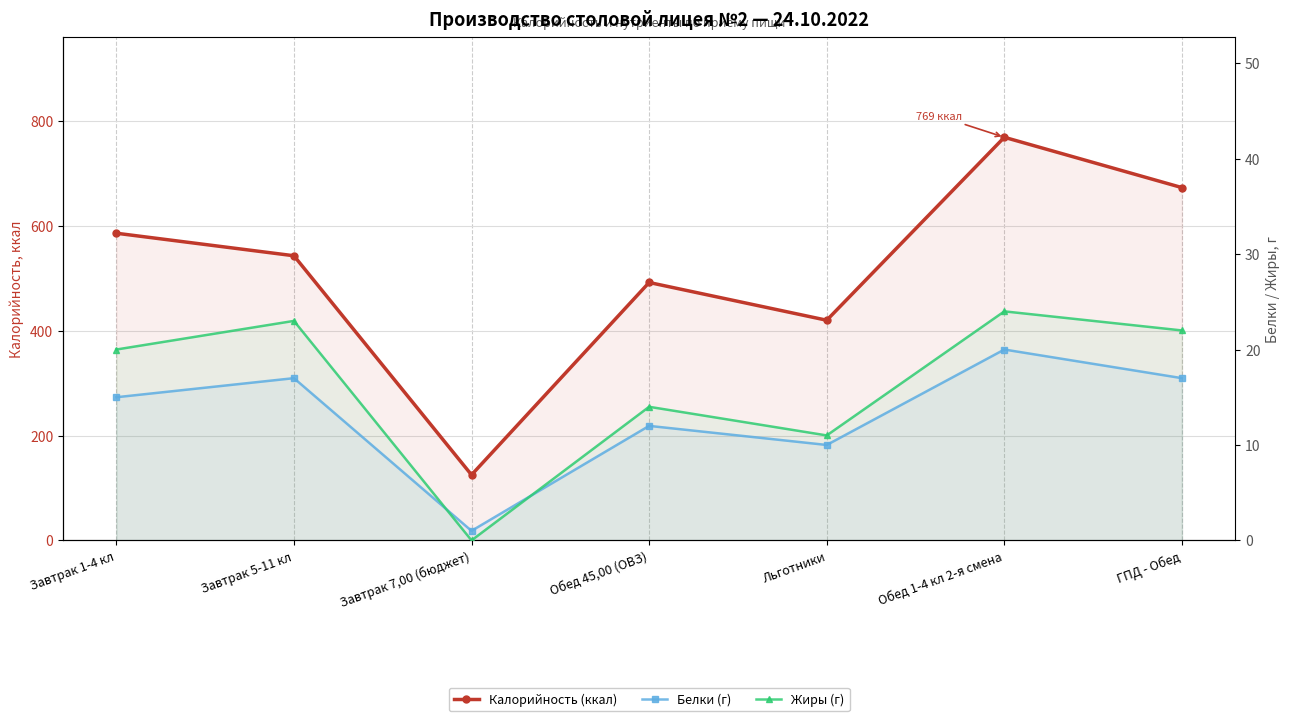

Is it true that Жиры (г) equals 24 at Обед 1-4 кл 2-я смена?

True